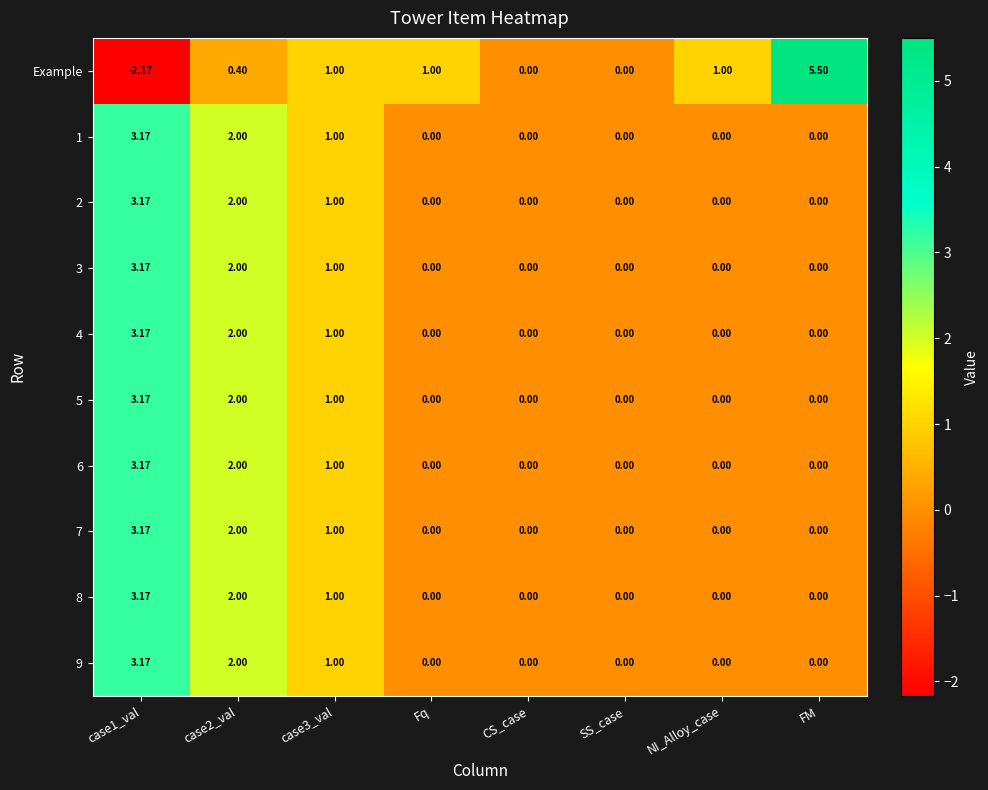

Which series has the largest total across all categories?

Example